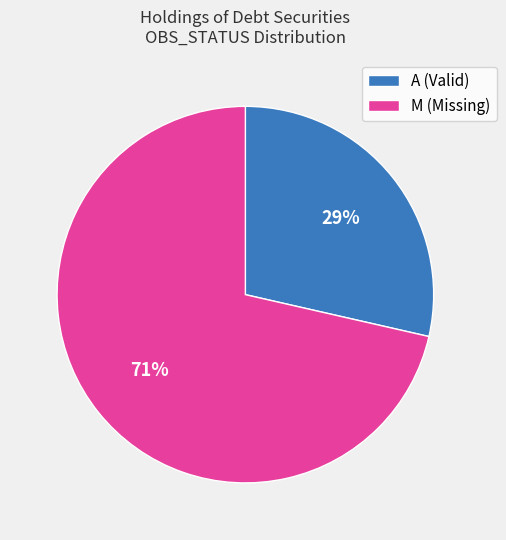

Is A (Valid) the majority of the pie?

No